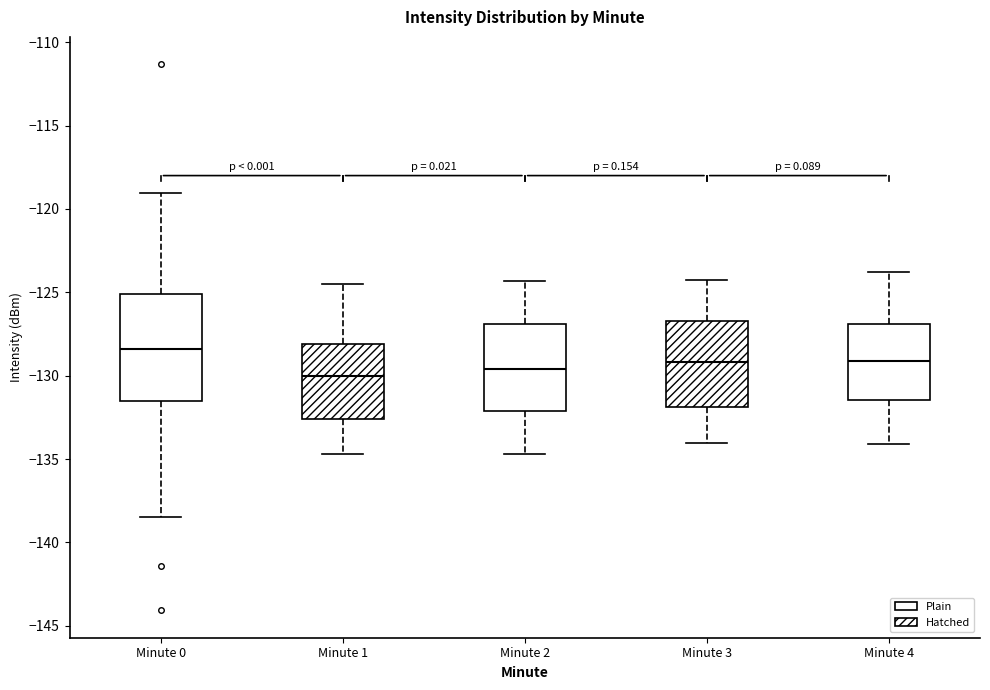

Where does the median line of the box for Minute 4 sit on the y-axis? The values are not printed on the chart, so give them approximately, as read against the axis.

-129.0